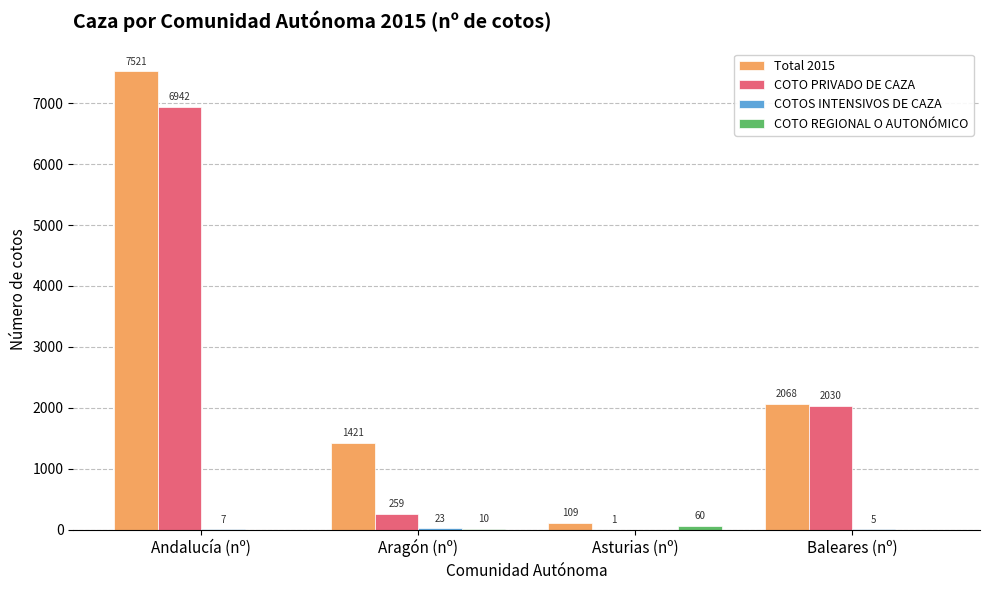

Which series has the largest total across all categories?

Total 2015